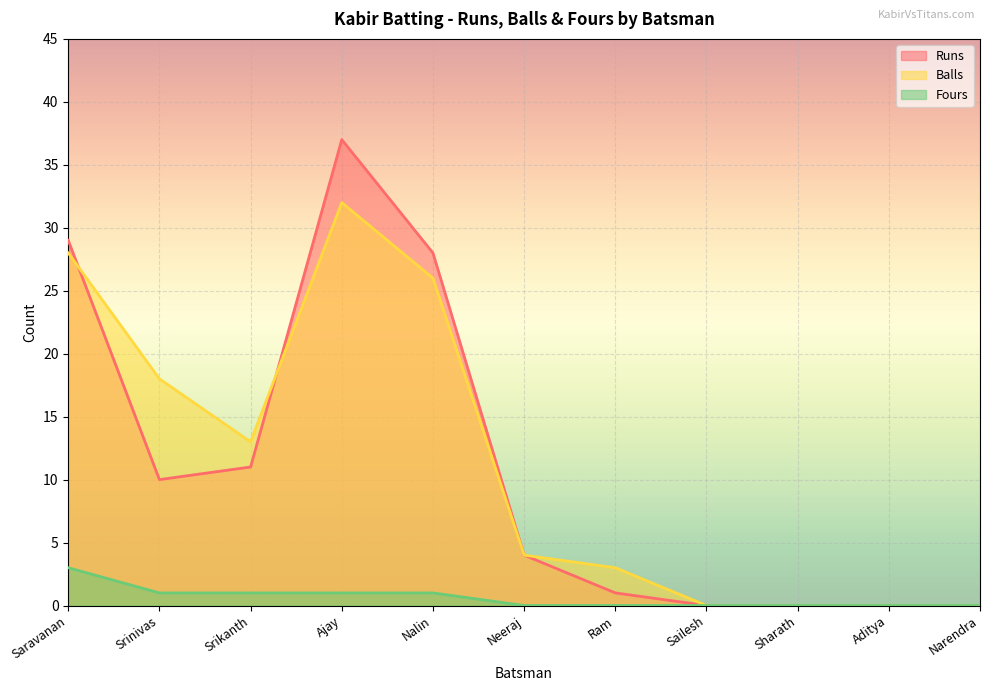

Which has a higher value, Srinivas or Ajay?

Ajay